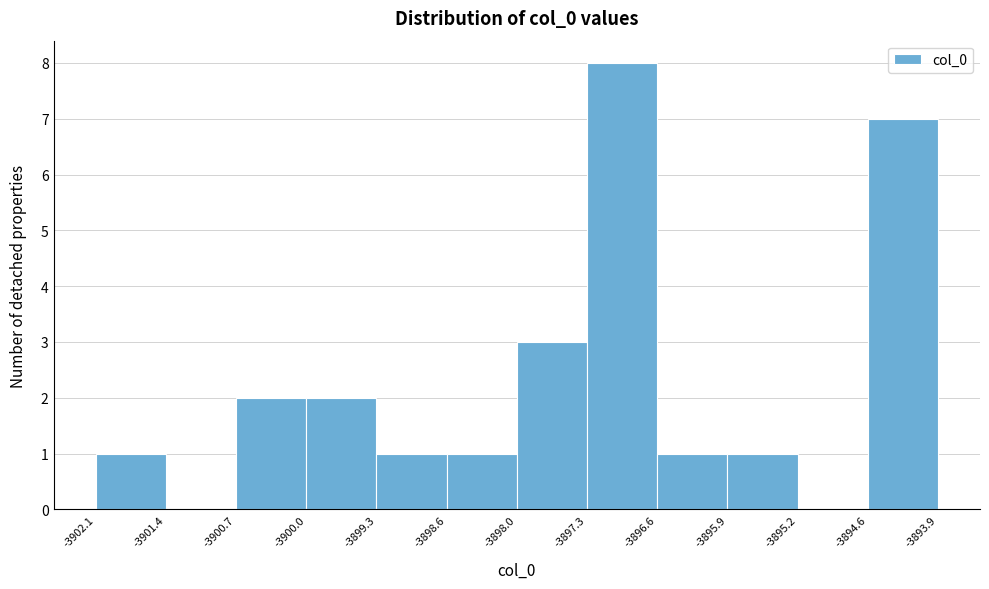

Reading left to right, list every bar in this chart as the range it spans on the x-axis followed by its height. The values are not printed on the chart, so give them approximately, as read against the axis.

-3902.1 to -3901.4: 1
-3901.4 to -3900.7: 0
-3900.7 to -3900.0: 2
-3900.0 to -3899.3: 2
-3899.3 to -3898.6: 1
-3898.6 to -3898.0: 1
-3898.0 to -3897.3: 3
-3897.3 to -3896.6: 8
-3896.6 to -3895.9: 1
-3895.9 to -3895.2: 1
-3895.2 to -3894.6: 0
-3894.6 to -3893.9: 7